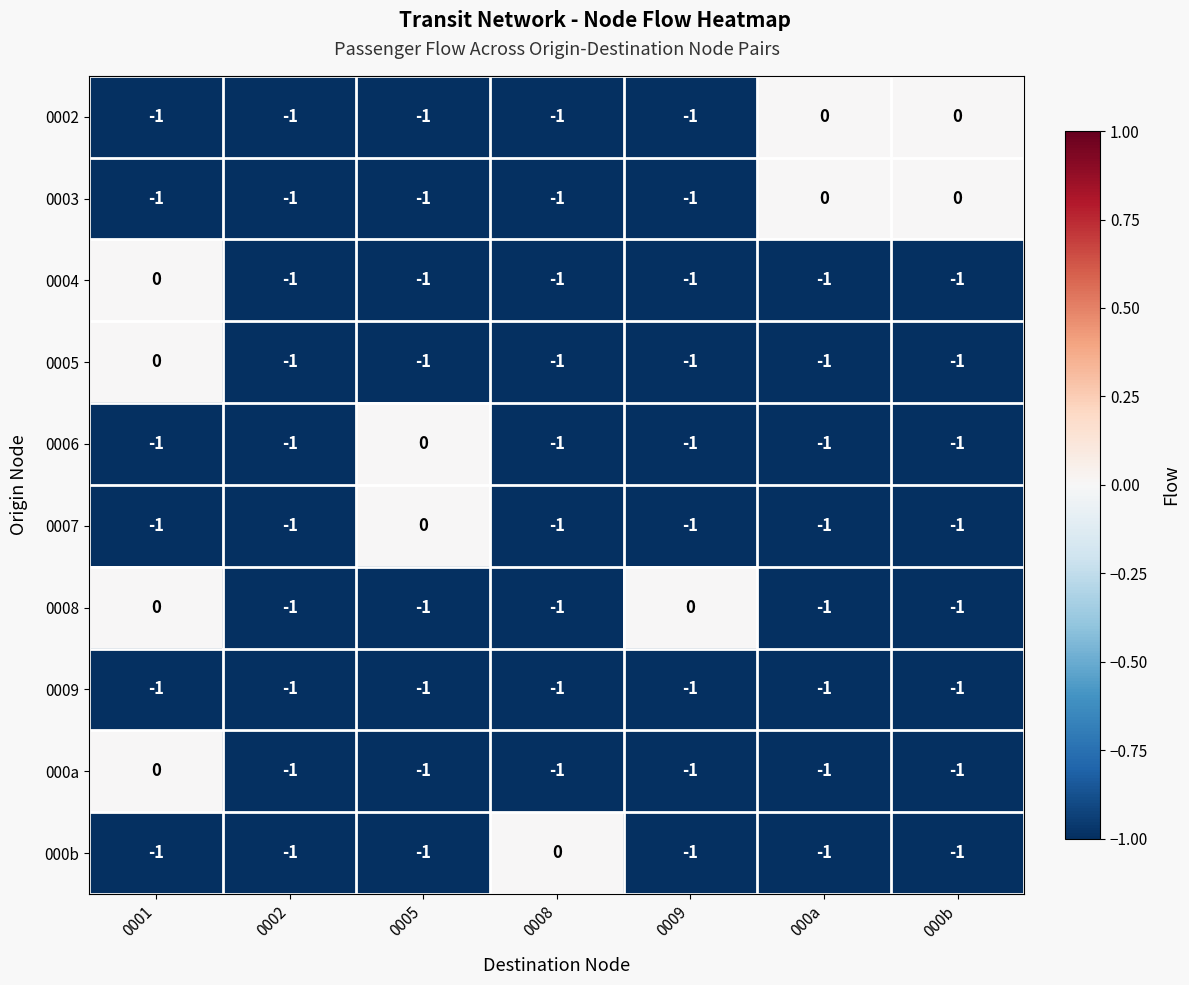

What is the sum of all 0007 values?

-6